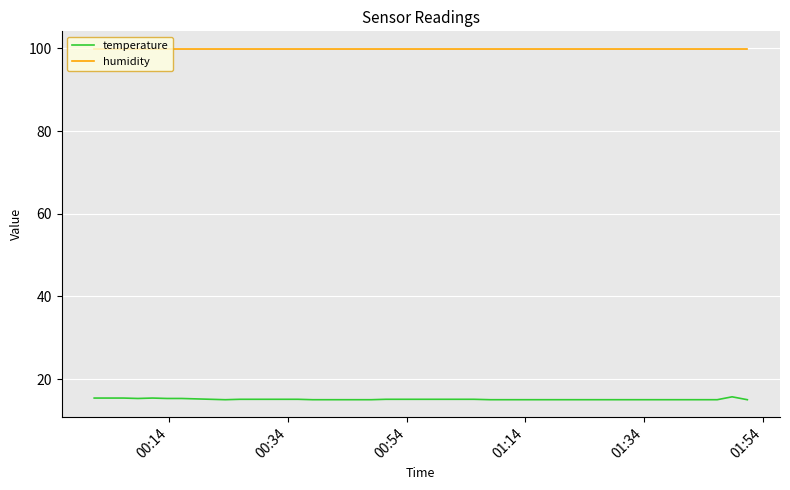

Which series has the largest total across all categories?

humidity